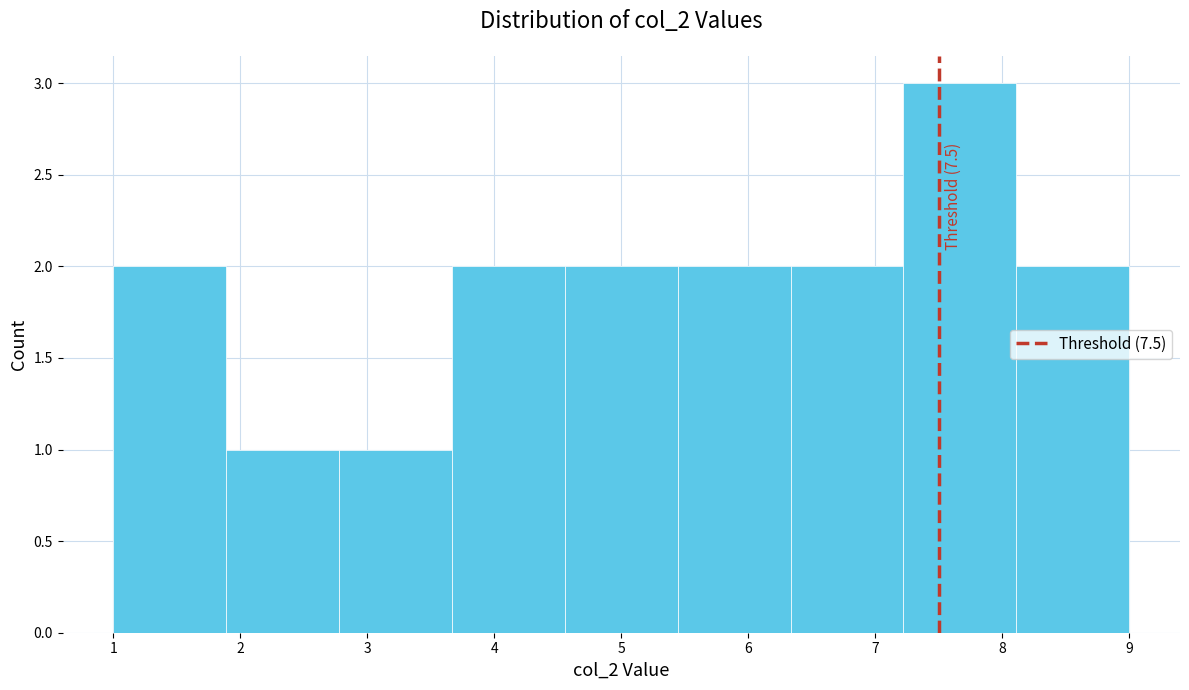

Which range on the x-axis has the tallest bar?

7.2 to 8.1